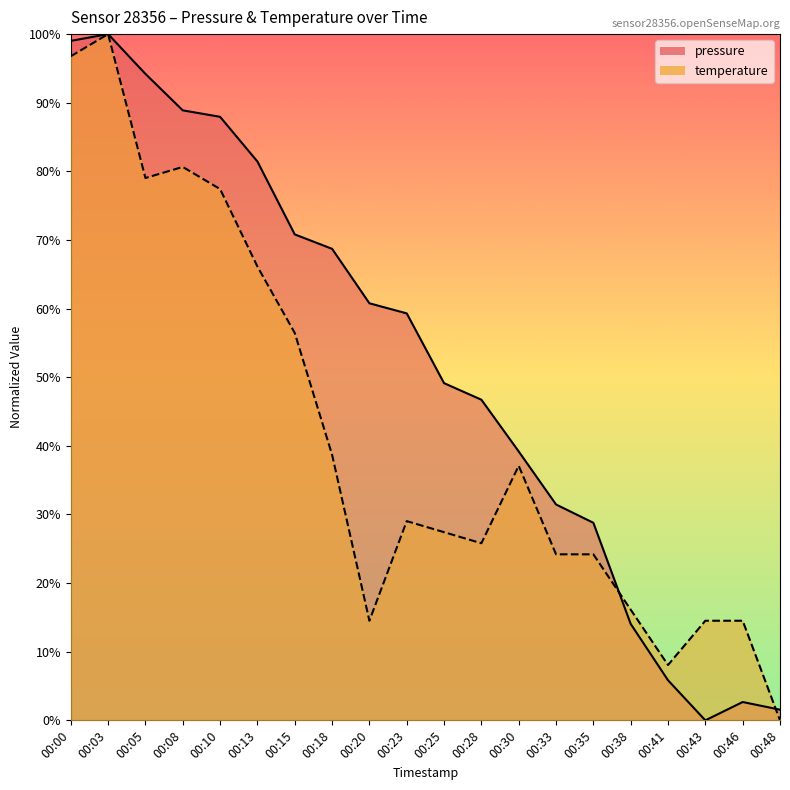

What are all the series names shown in the legend?

pressure, temperature